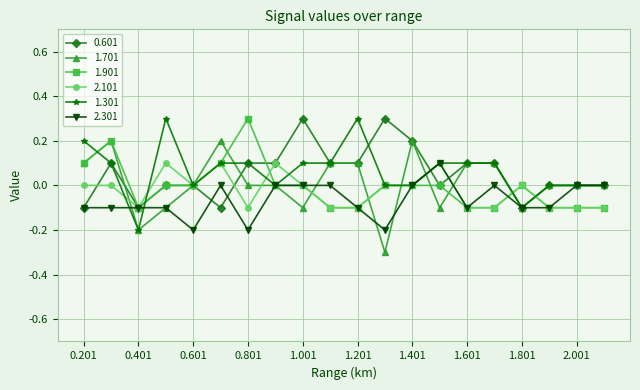

Is this an area chart (filled region under the line)?

No